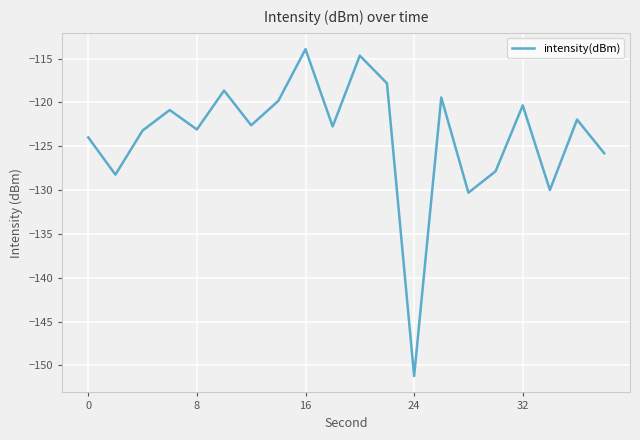

How many lines are shown in the chart?

1